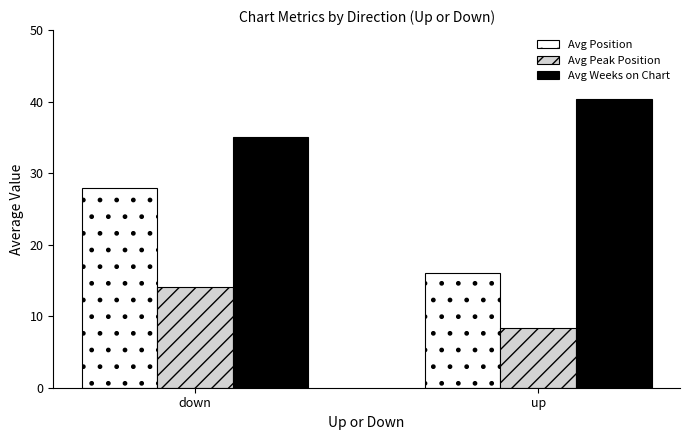

Is the value of Avg Peak Position at up greater than the value of Avg Weeks on Chart at down?

No